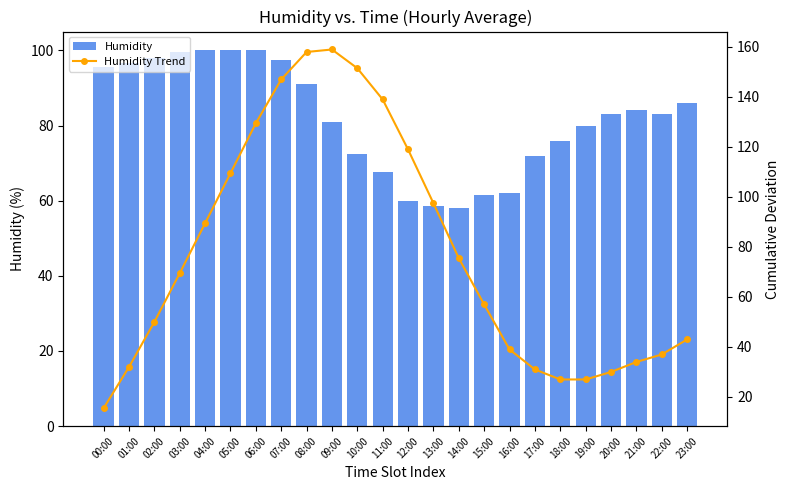

Which category has the highest value across all series?

09:00